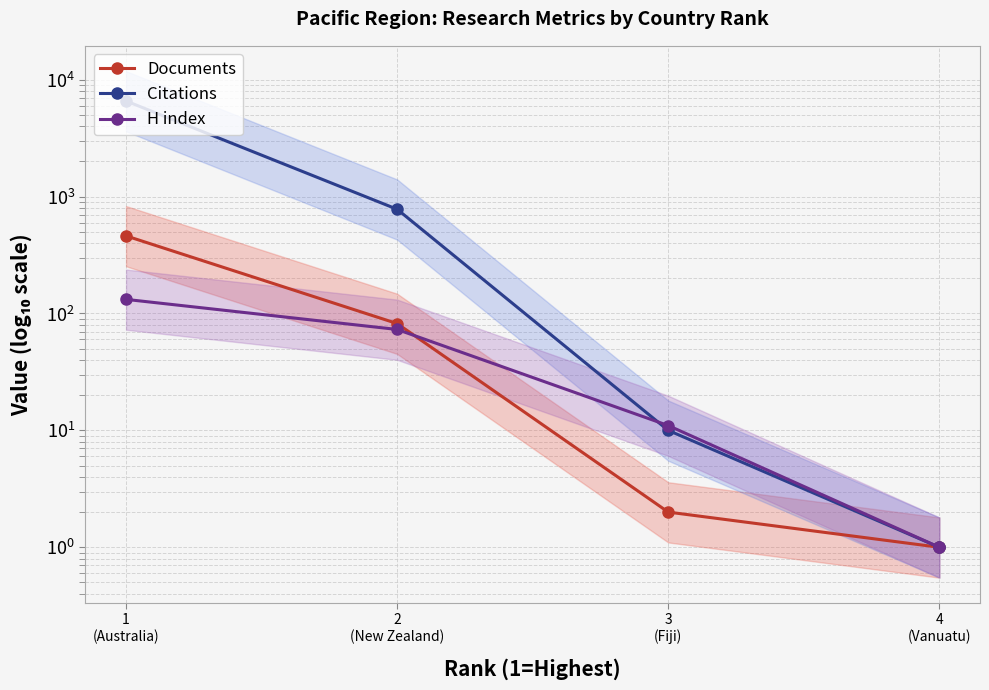

Where does the Documents series first go above 82?

1
(Australia)